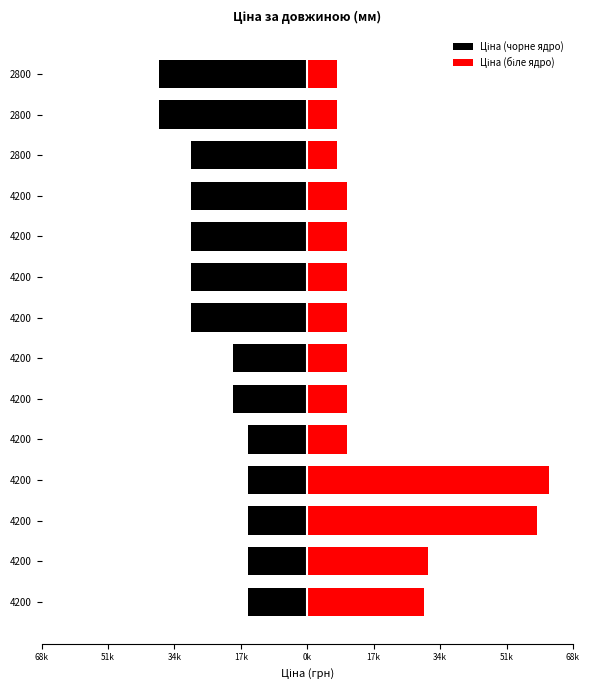

What is the average value of the Ціна (біле ядро) series?

19712.3